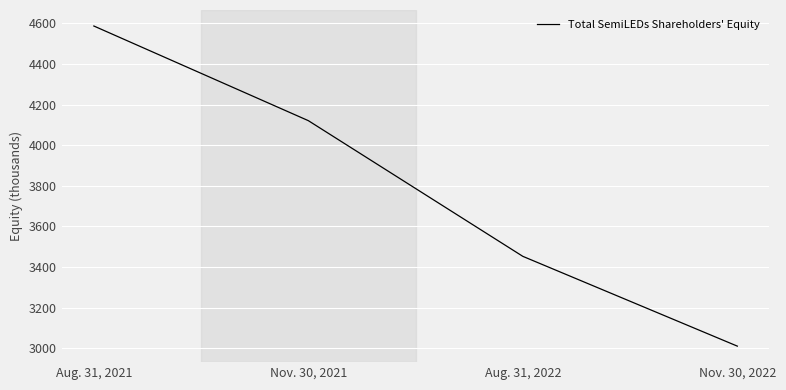

At which label does the data first exceed 4121?

Aug. 31, 2021